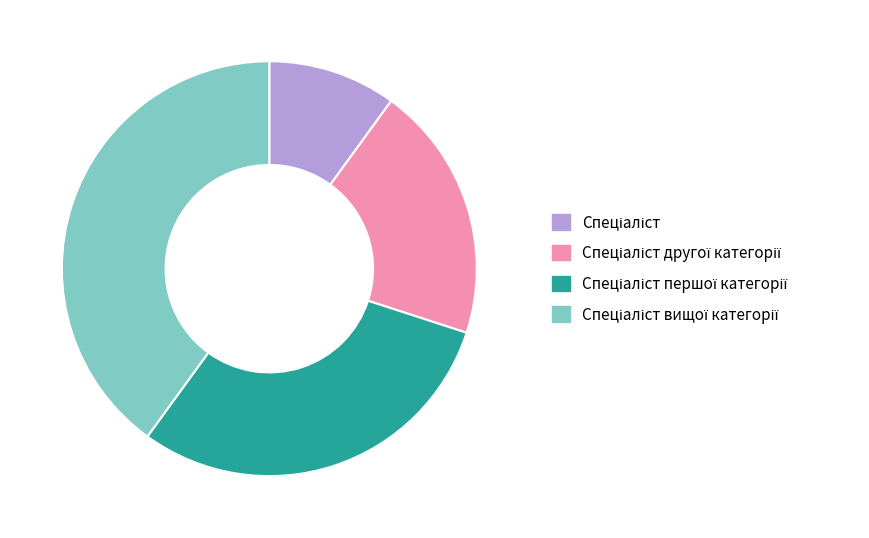

Is there any slice that represents more than half of the pie?

No